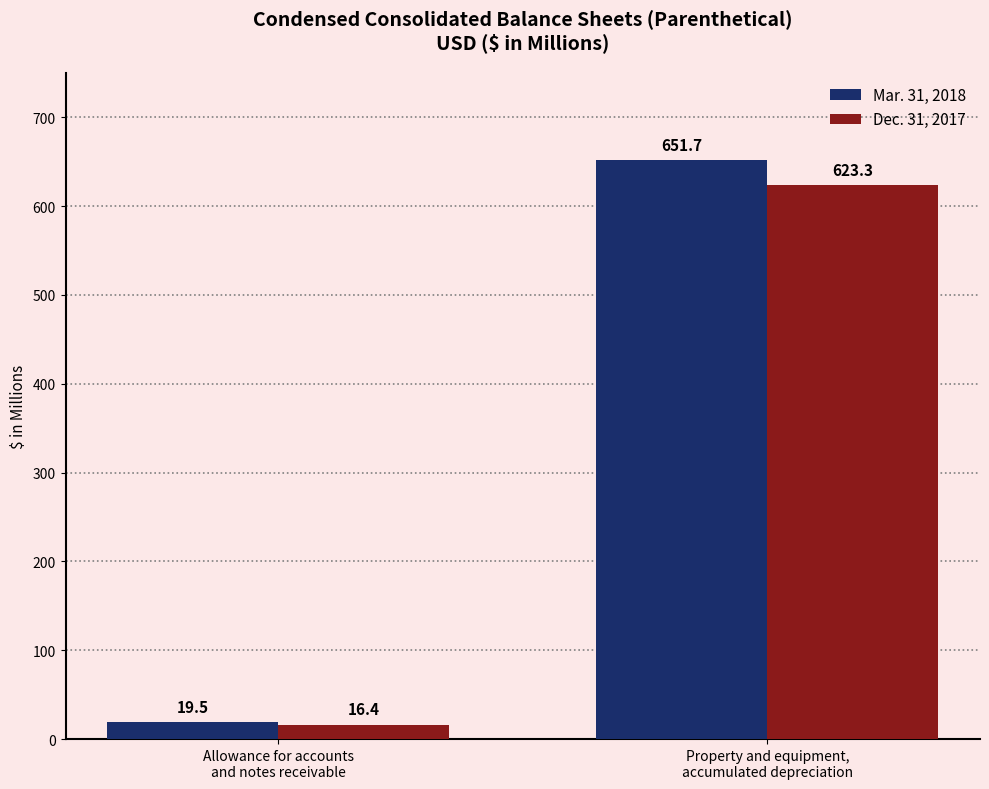

At which label is Dec. 31, 2017 closest to 319?

Allowance for accounts
and notes receivable